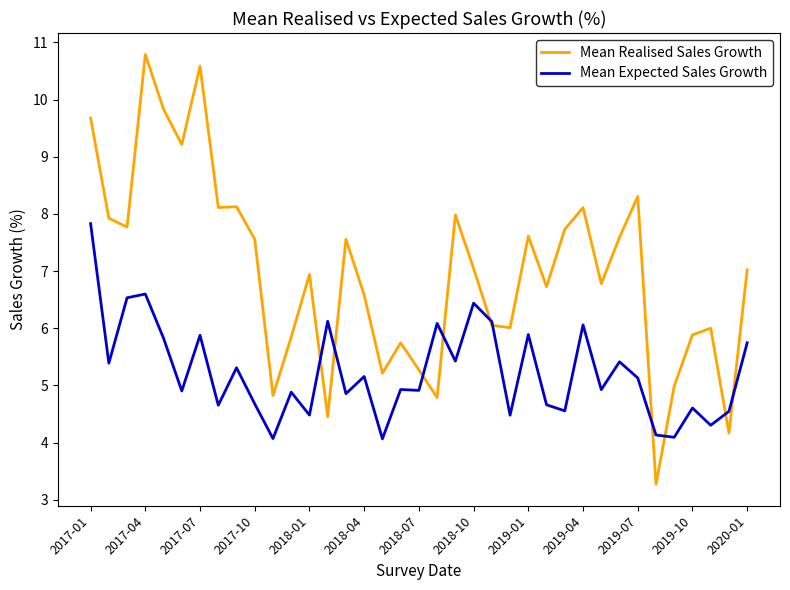

Which series has the largest total across all categories?

Mean Realised Sales Growth